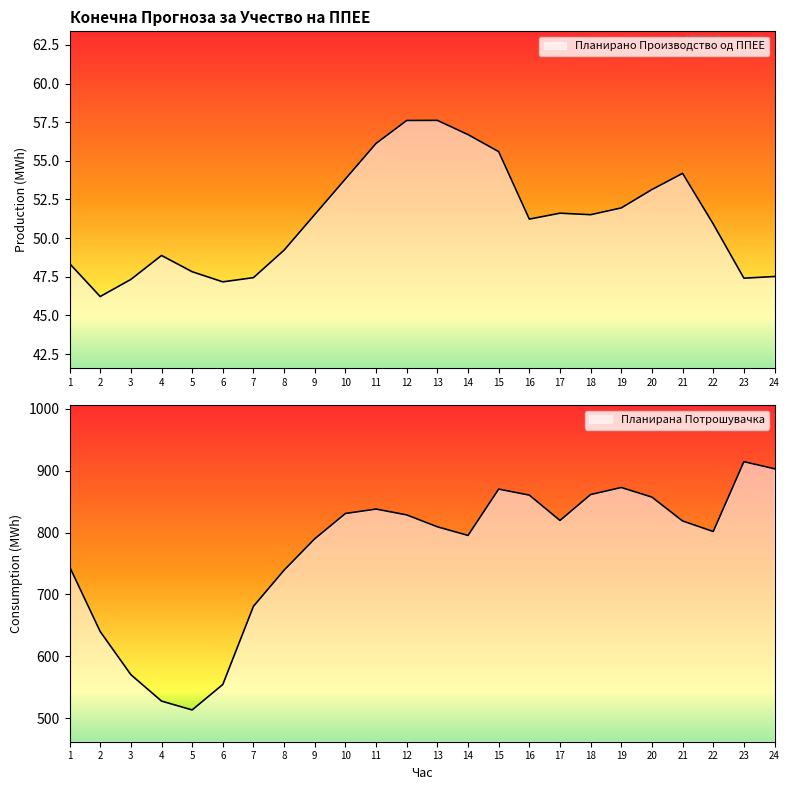

True or false: Планирано Производство од ППЕЕ has more than 0 points higher than both neighbors.

True